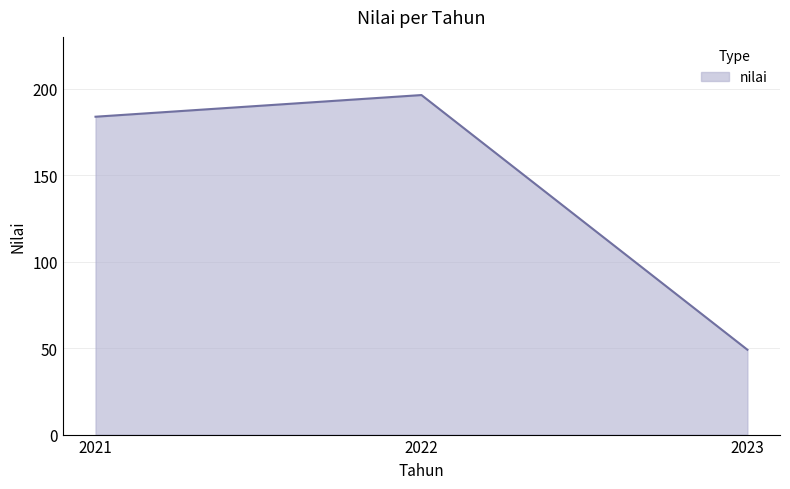

Between 2022 and 2023, which is larger?

2022